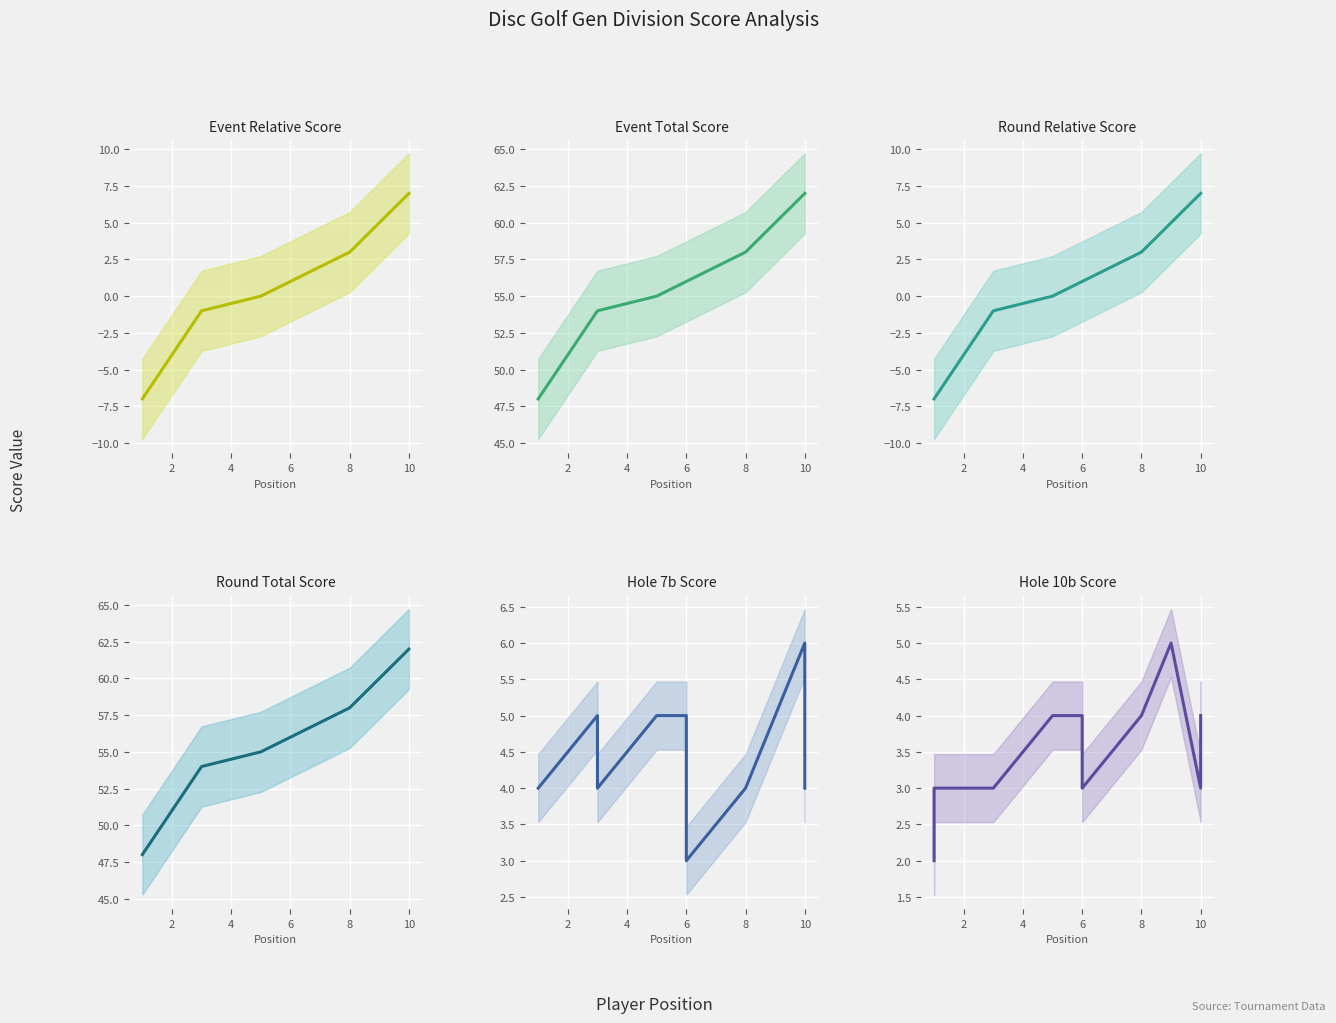

How many interior local valleys does the hole_7b series have?

2